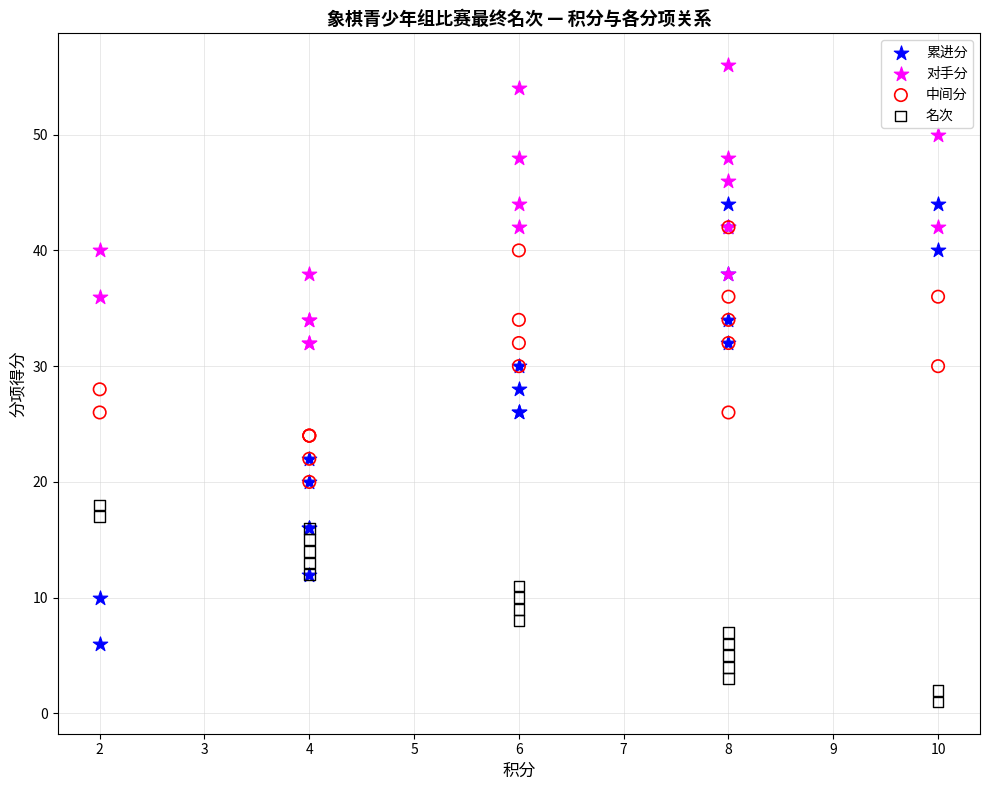

What are all the series names shown in the legend?

累进分, 对手分, 中间分, 名次